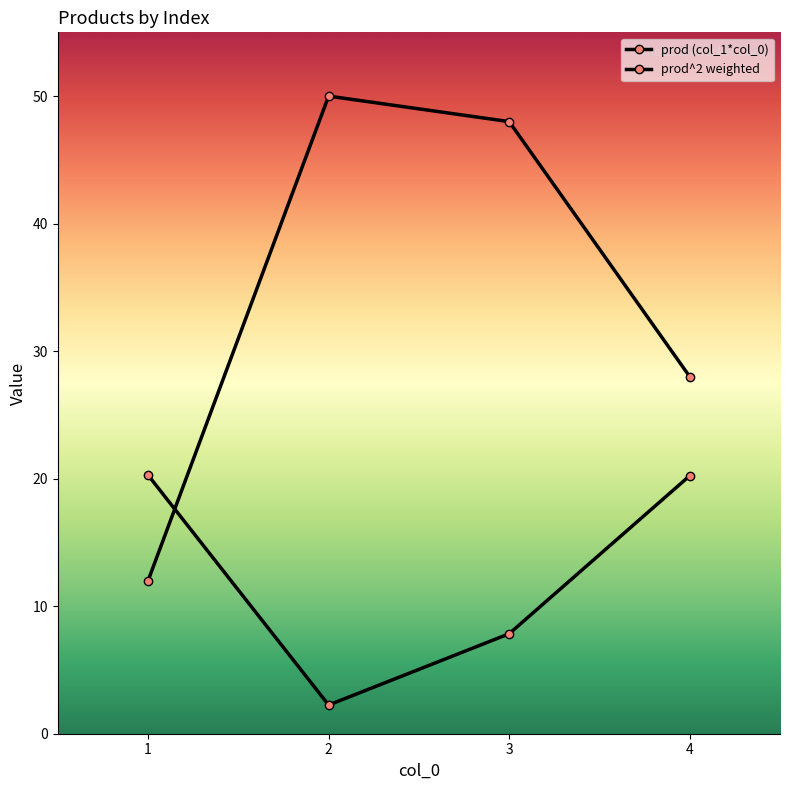

How many lines are shown in the chart?

2